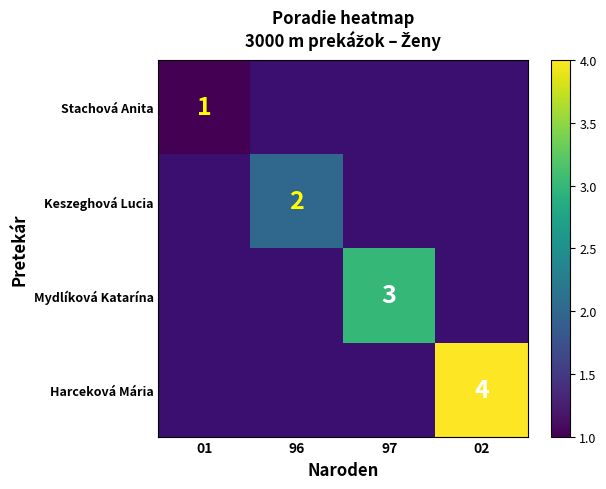

What is the minimum value for Stachová Anita?

1.0